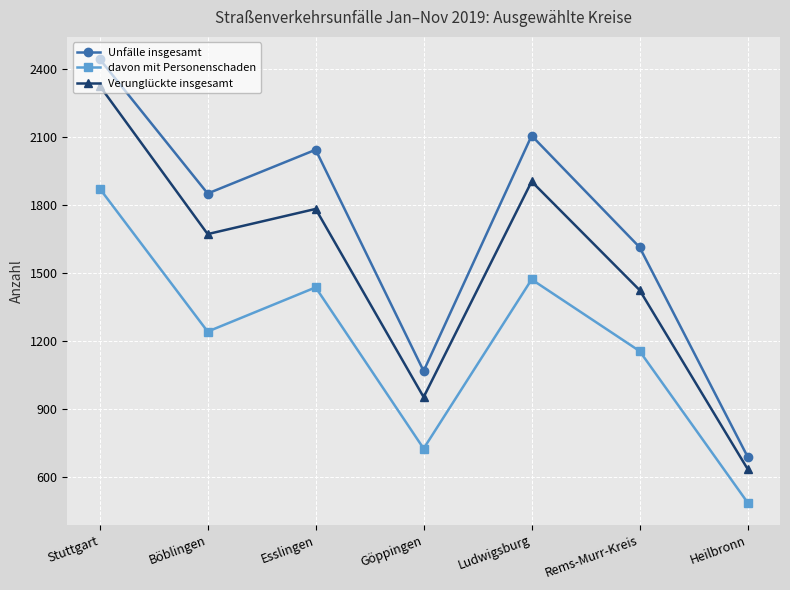

True or false: davon mit Personenschaden and Verunglückte insgesamt intersect in this chart.

False